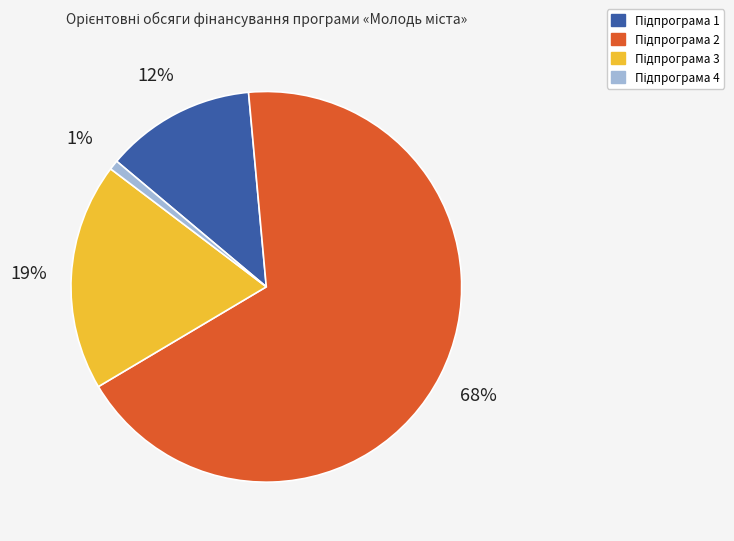

How many segments does this pie chart have?

4